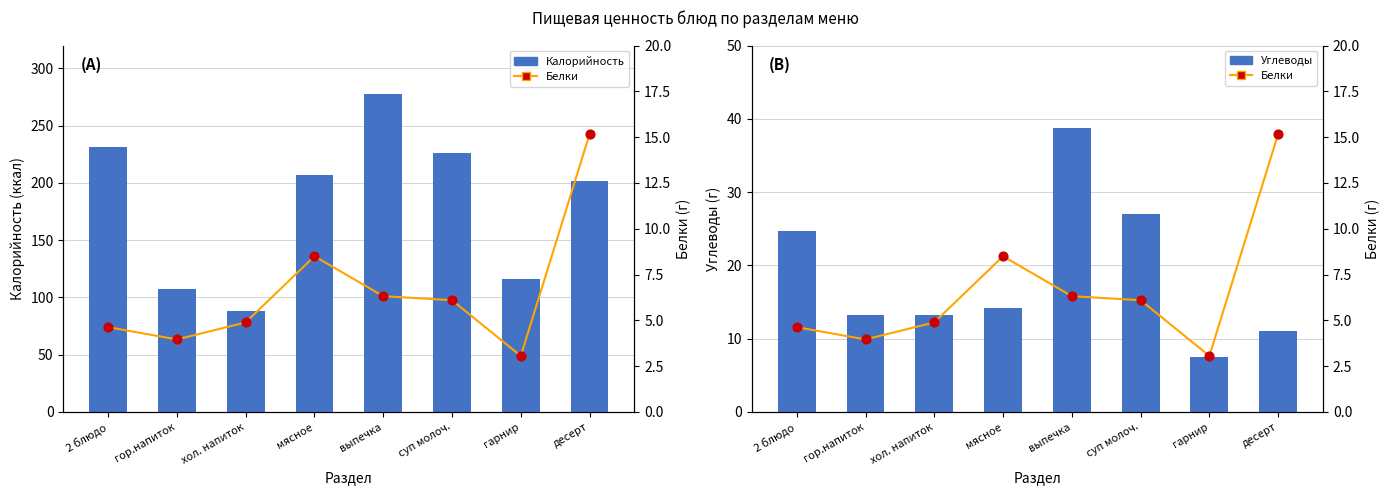

What is the total value across all series at суп молоч.?

259.4